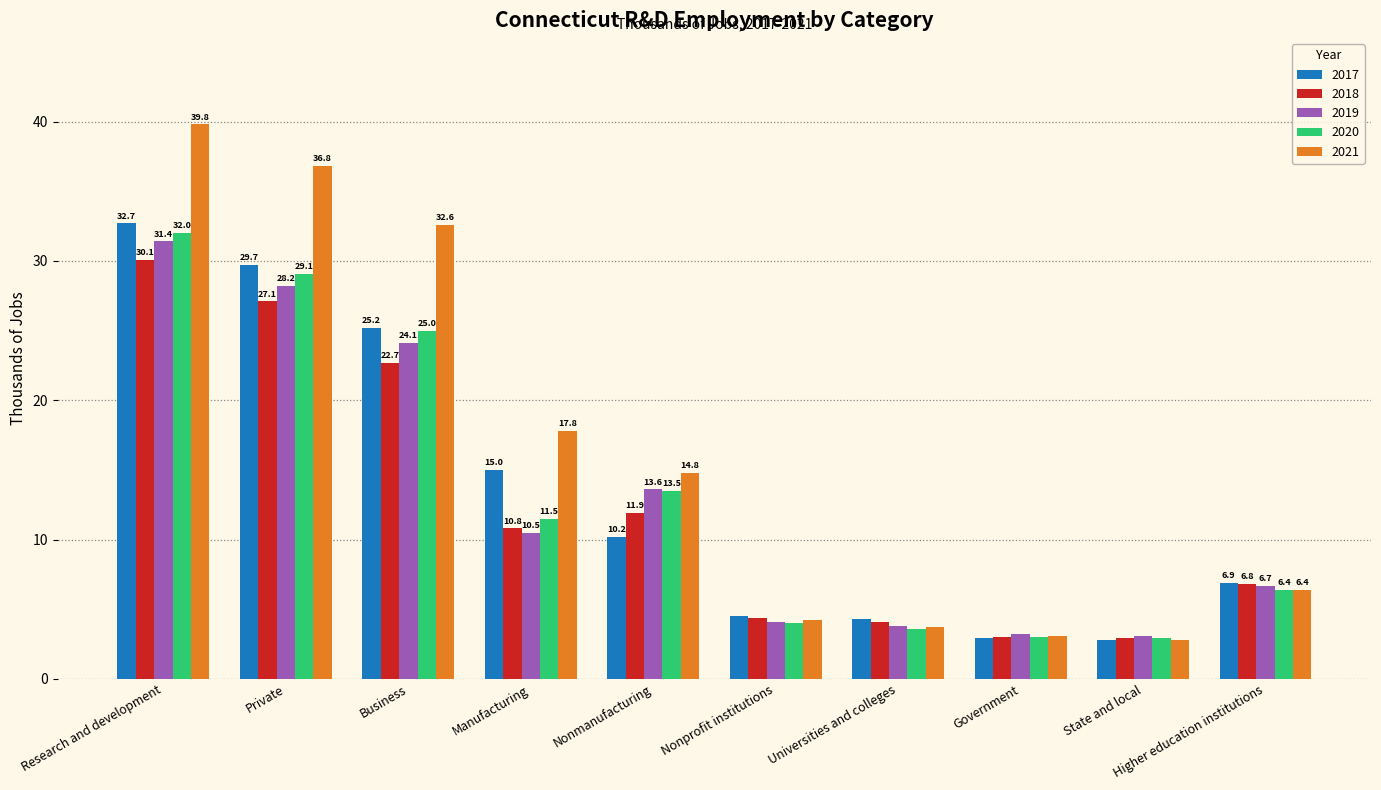

What is the value of the 2021 bar at the 4th from the left?

17.8